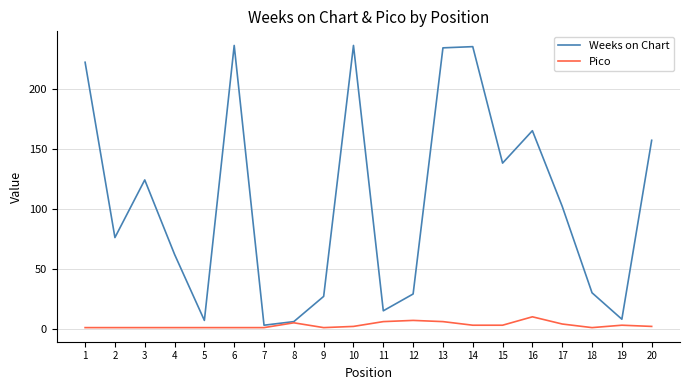

True or false: Weeks on Chart has more than 1 interior local peaks.

True